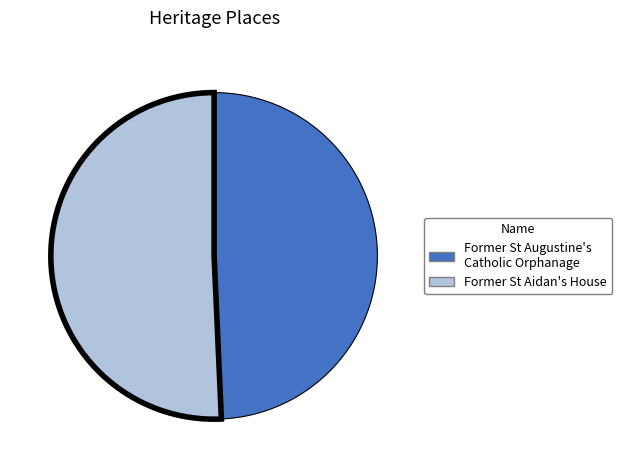

True or false: Former St Aidan's House accounts for 51% of the total.

True